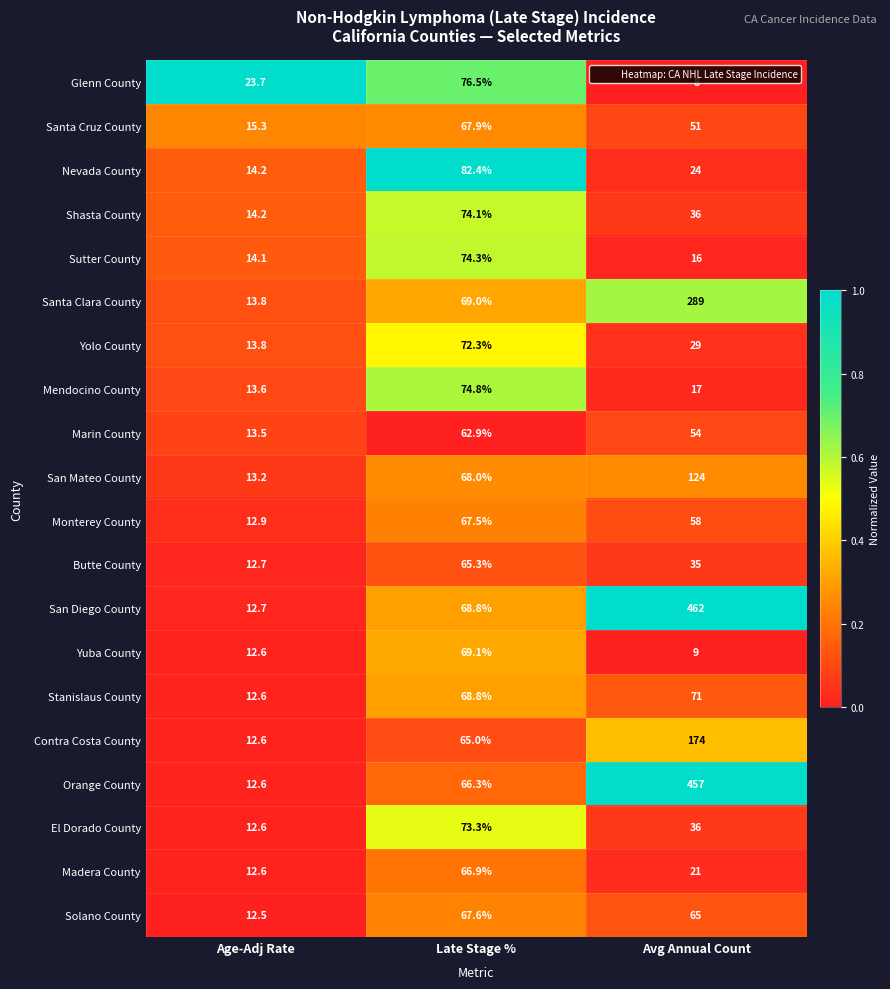

The value of Contra Costa County at Avg Annual Count is 174.0. True or false?

True